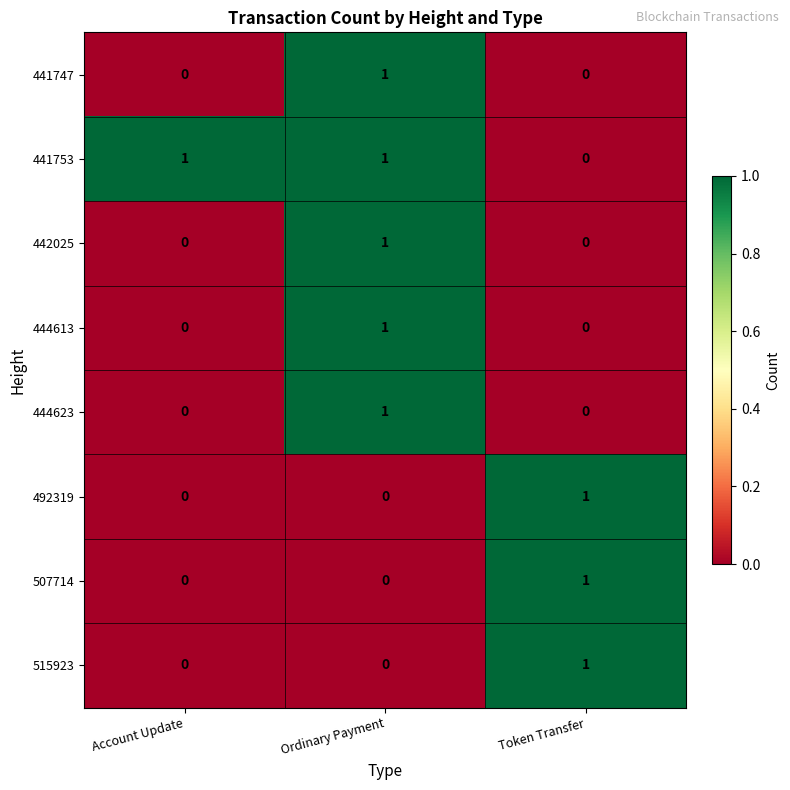

At how many categories does at least one series exceed 0?

3